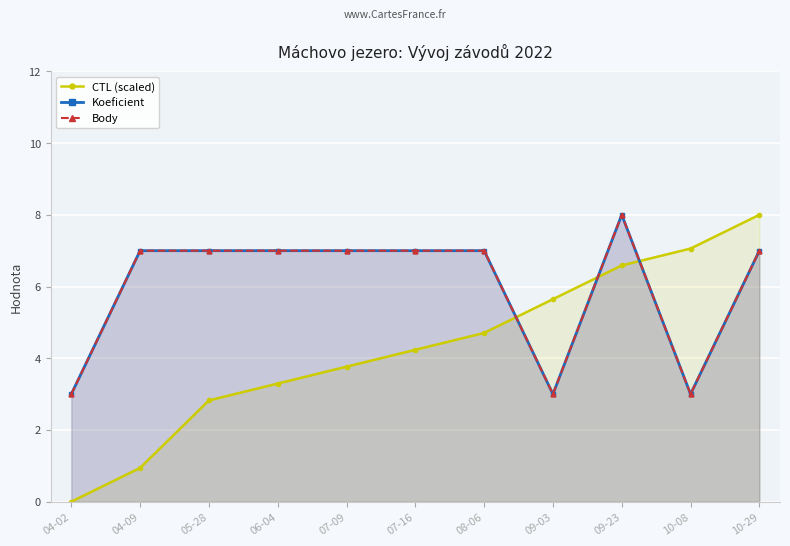

Reading left to right, transcribe all the data shown in this chart.

CTL (scaled): 04-02=0.0	04-09=0.9	05-28=2.8	06-04=3.3	07-09=3.8	07-16=4.2	08-06=4.7	09-03=5.6	09-23=6.6	10-08=7.1	10-29=8.0
Koeficient: 04-02=3.0	04-09=7.0	05-28=7.0	06-04=7.0	07-09=7.0	07-16=7.0	08-06=7.0	09-03=3.0	09-23=8.0	10-08=3.0	10-29=7.0
Body: 04-02=3.0	04-09=7.0	05-28=7.0	06-04=7.0	07-09=7.0	07-16=7.0	08-06=7.0	09-03=3.0	09-23=8.0	10-08=3.0	10-29=7.0